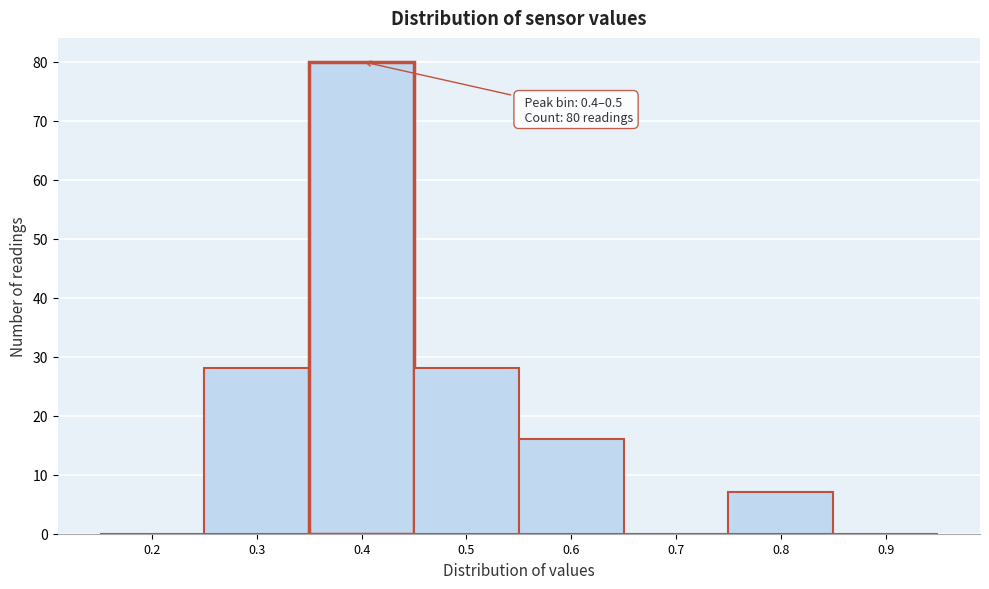

Reading right to left, list all the values displayed in this chart.

0.9=0	0.8=7	0.7=0	0.6=16	0.5=28	0.4=80	0.3=28	0.2=0